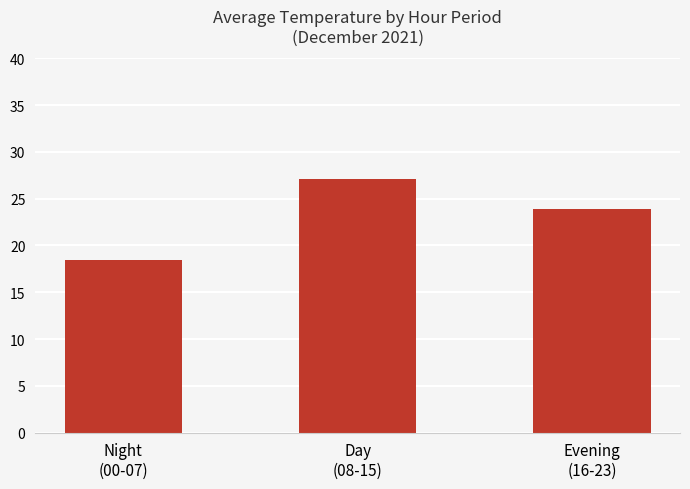

Is it true that the value at Day
(08-15) is 18.2?

False